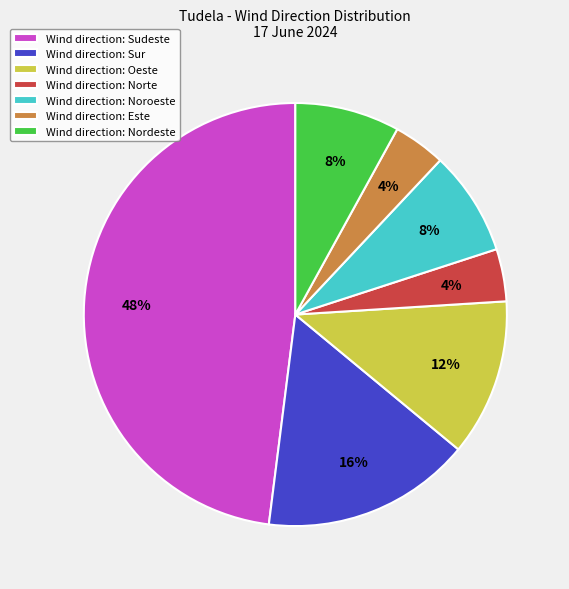

Does any single category account for the majority?

No